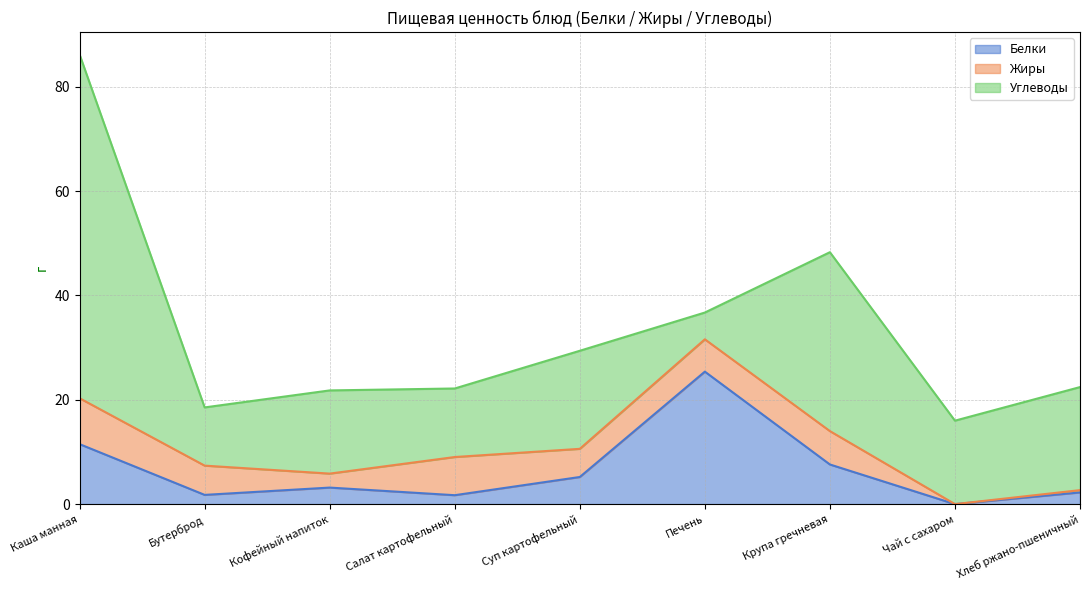

True or false: Белки and Углеводы intersect in this chart.

True